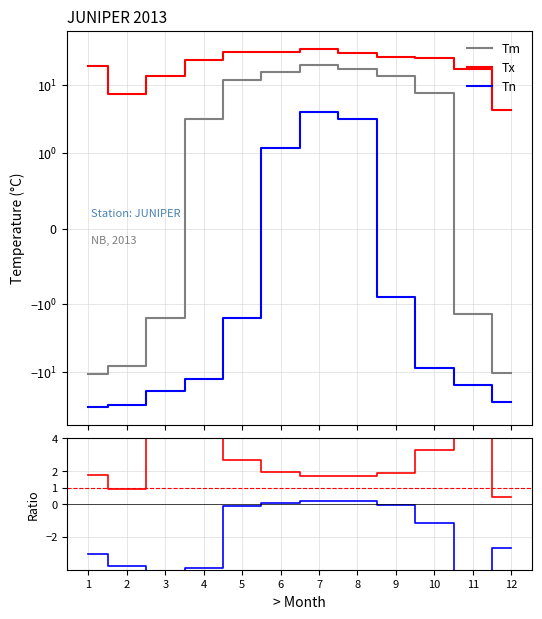

What is the value of the Tx/|Tm| point at the 3rd from the left?

8.3